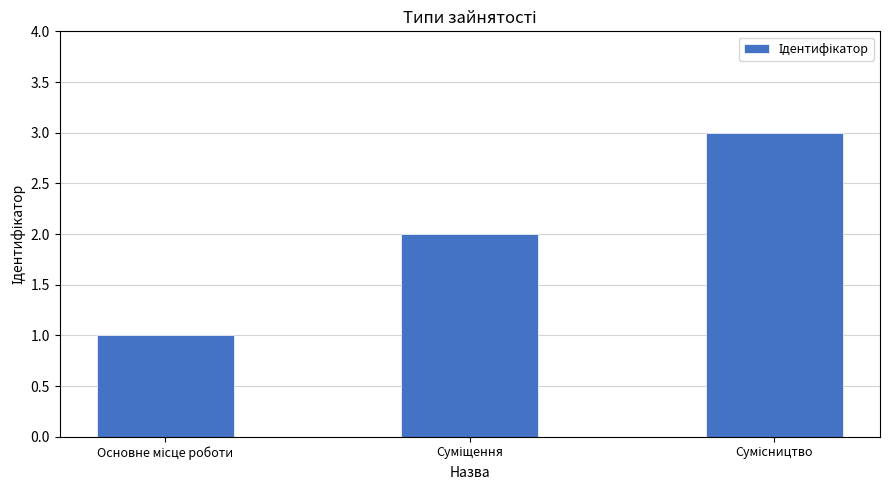

Reading left to right, extract all data points from this chart.

1	2	3